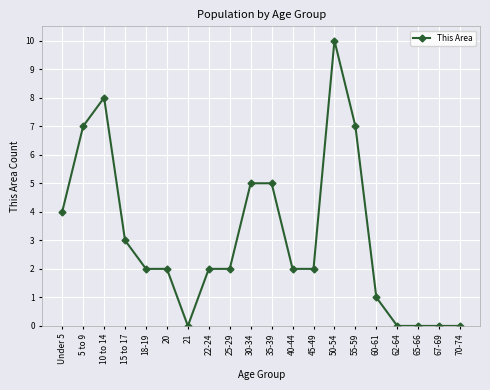

What is the label of the 20th point from the right?

Under 5